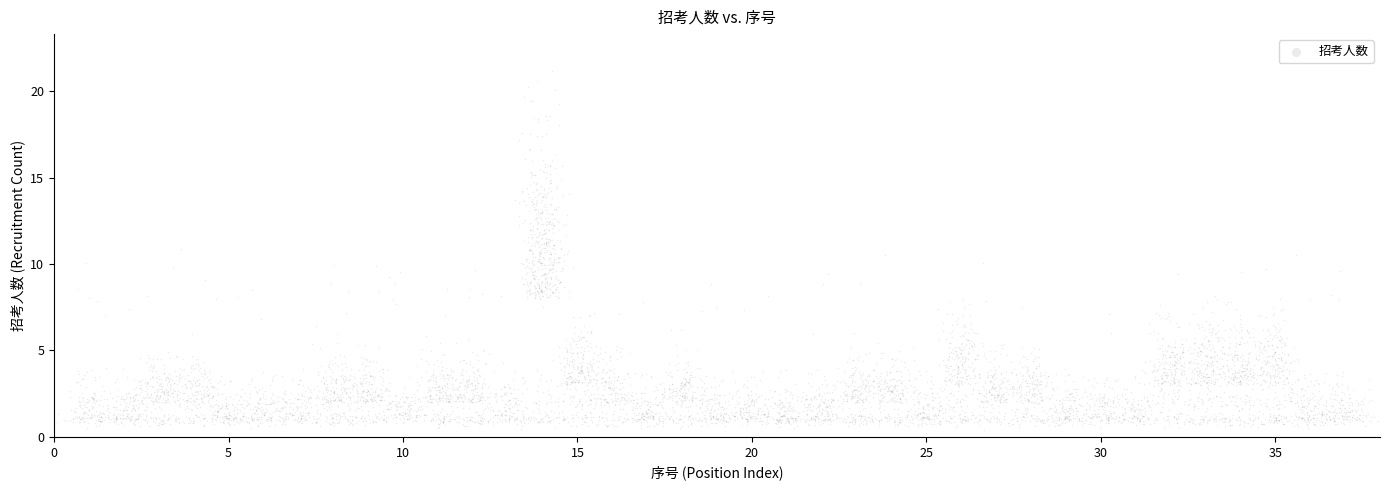

What is the range of Y values (max minus min)?

10.5